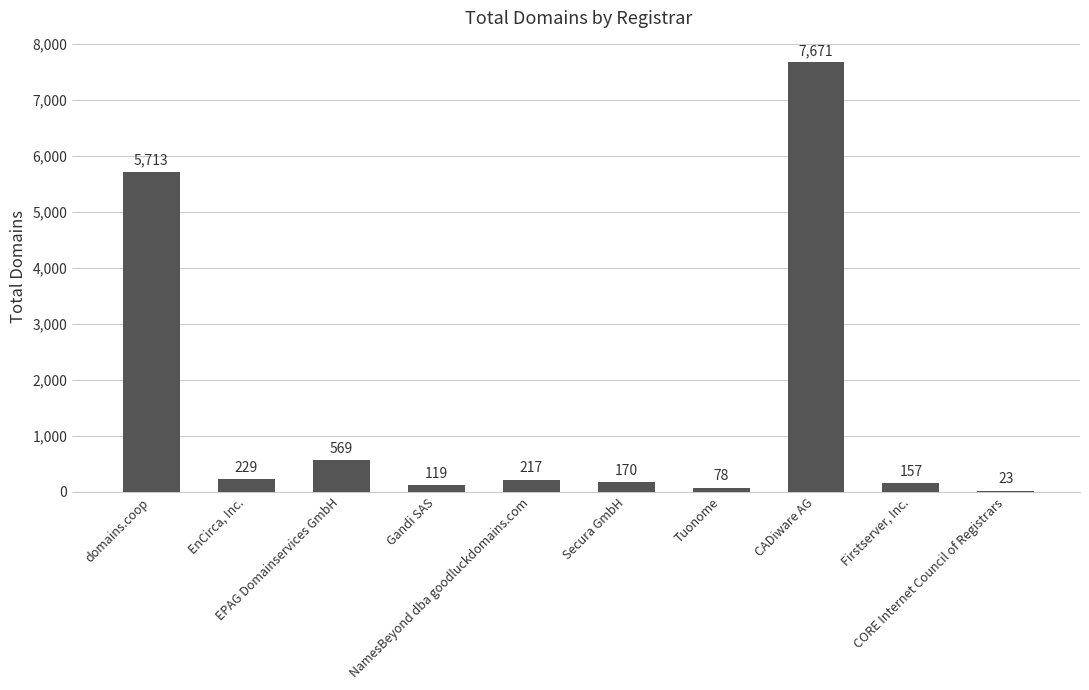

The chart shows a value of 2884 at domains.coop. True or false?

False